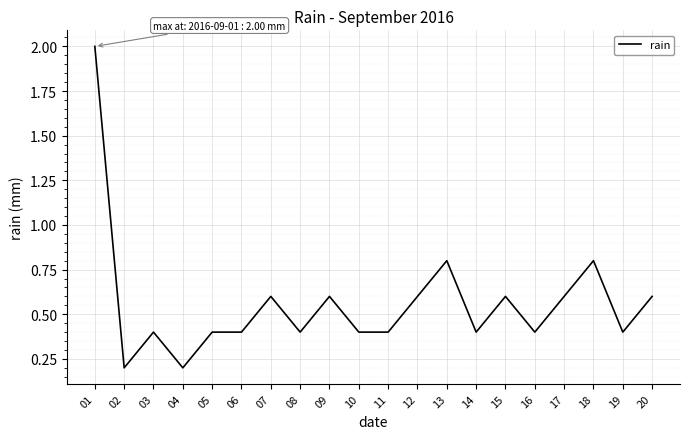

Is this an area chart (filled region under the line)?

No